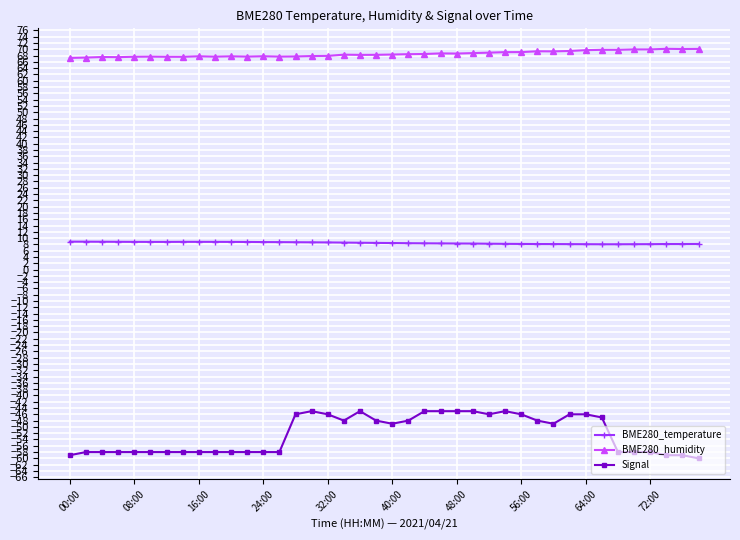

What is the value of the BME280_temperature point at the 26th from the left?

8.3